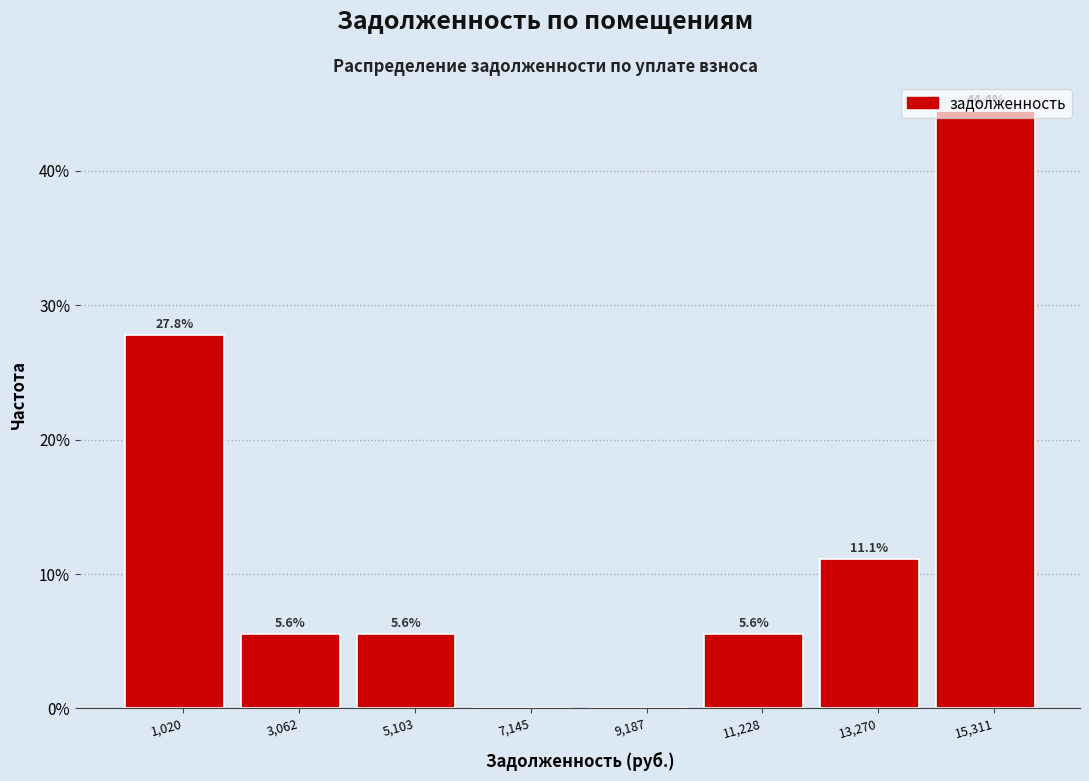

Which range on the x-axis has the tallest bar?

14500 to 16500